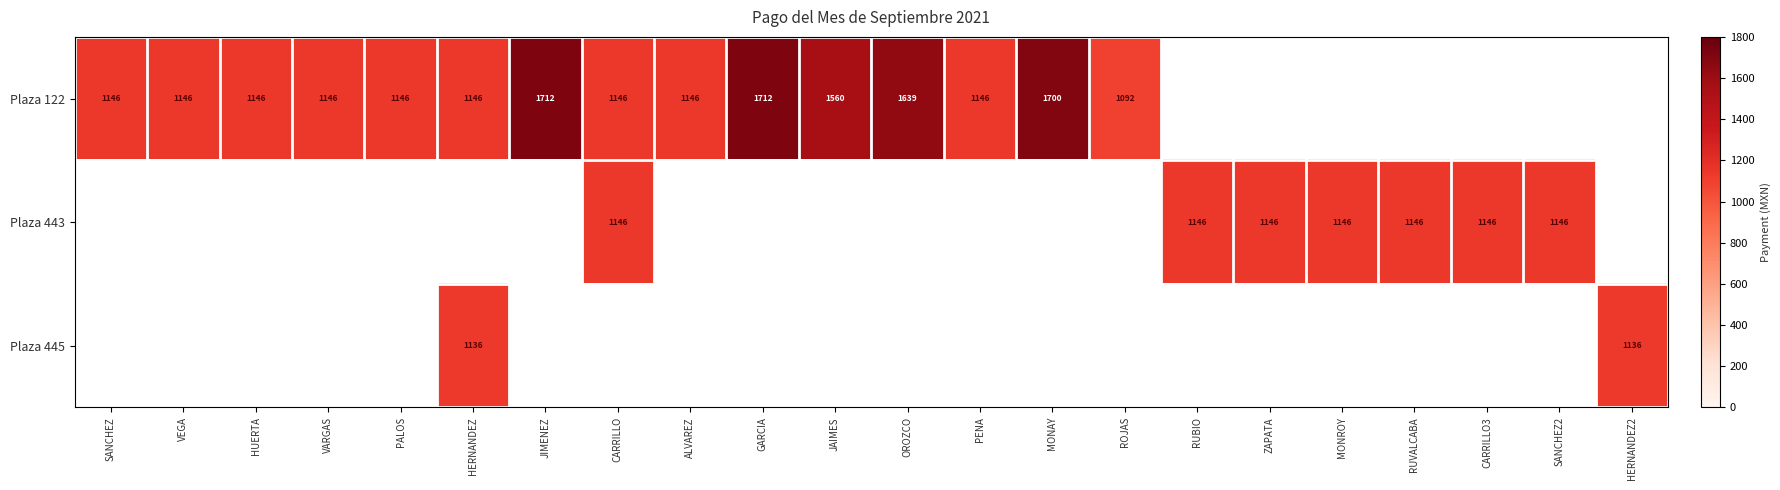

The value of Plaza 122 at ROJAS is 1092. True or false?

True